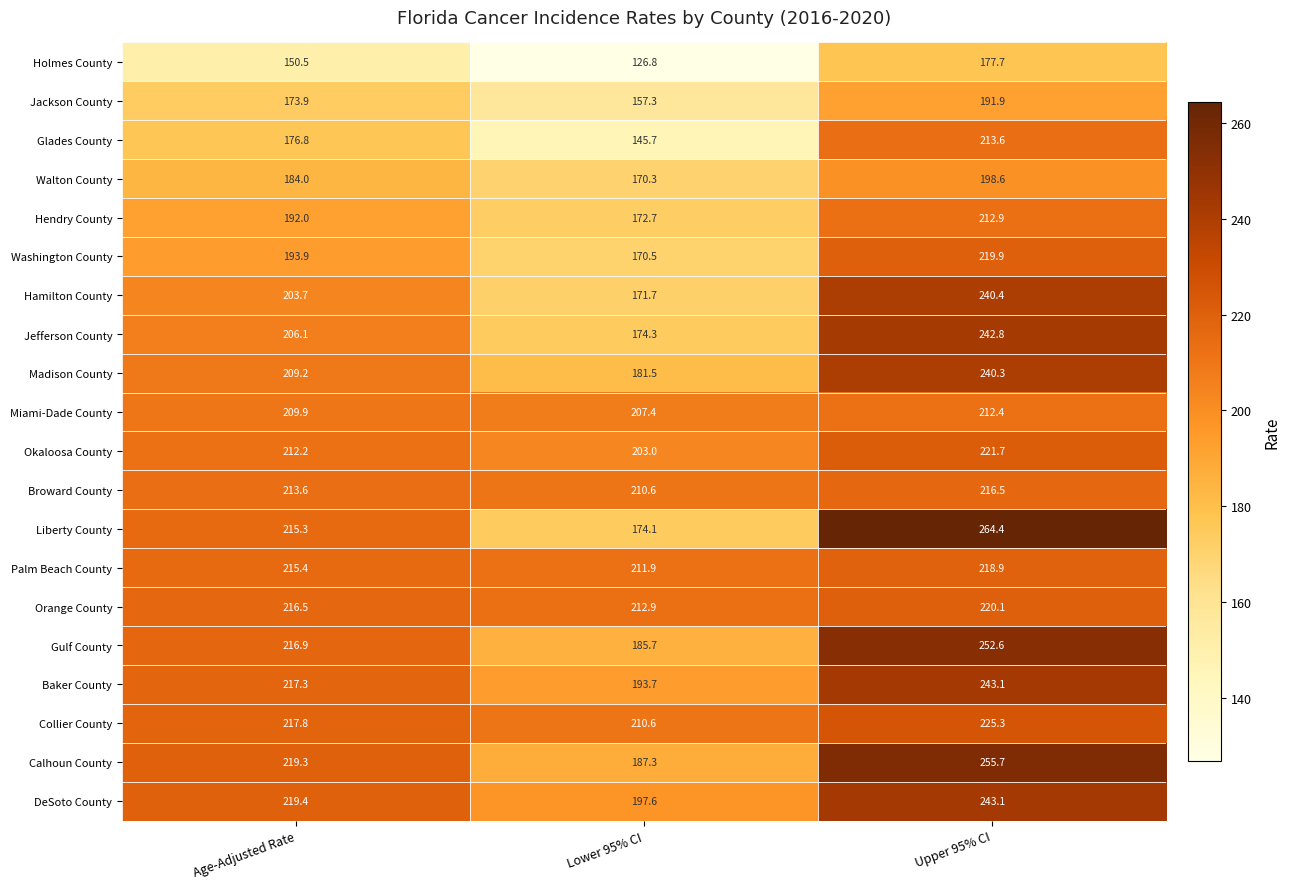

What is the sum of all Okaloosa County values?

636.9